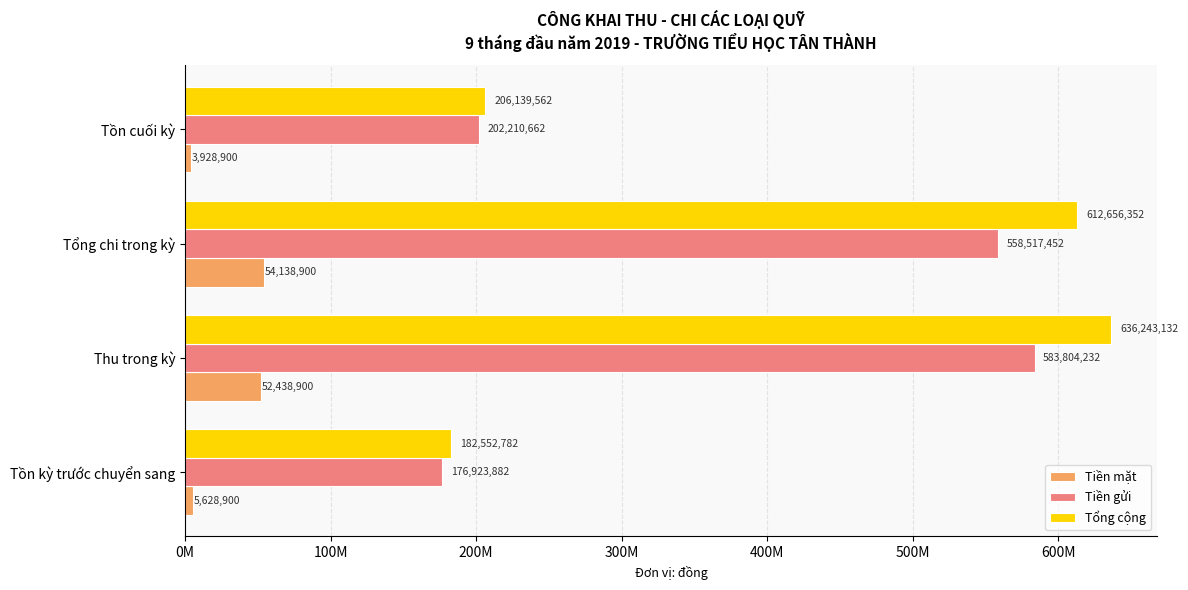

What are all the series names shown in the legend?

Tiền mặt, Tiền gửi, Tổng cộng